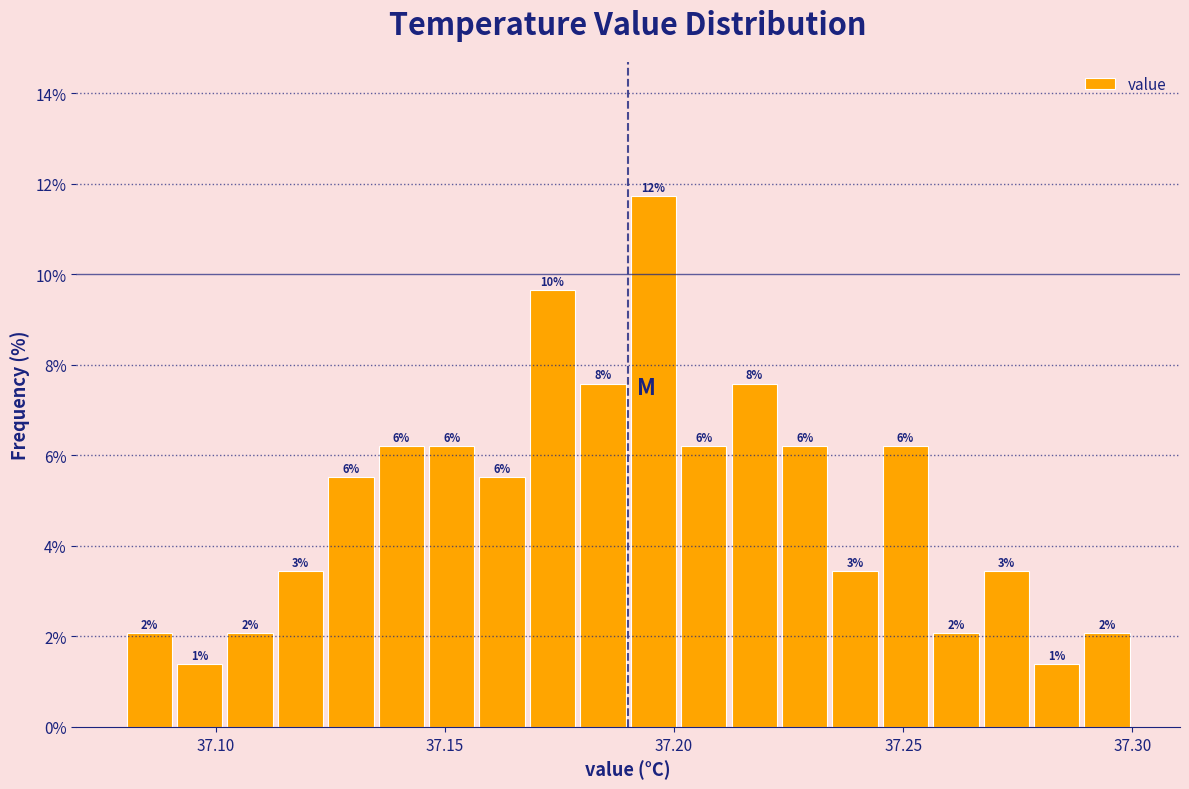

Read against the x-axis, roughly where is the centre of the tallest bar?

37.195